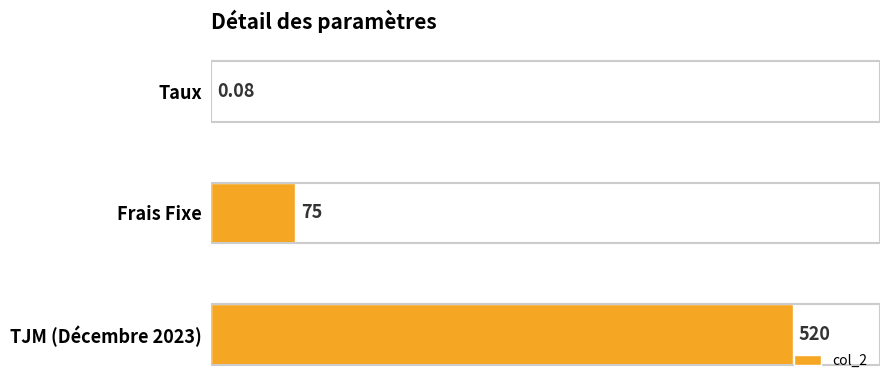

Between Frais Fixe and Taux, which is larger?

Frais Fixe